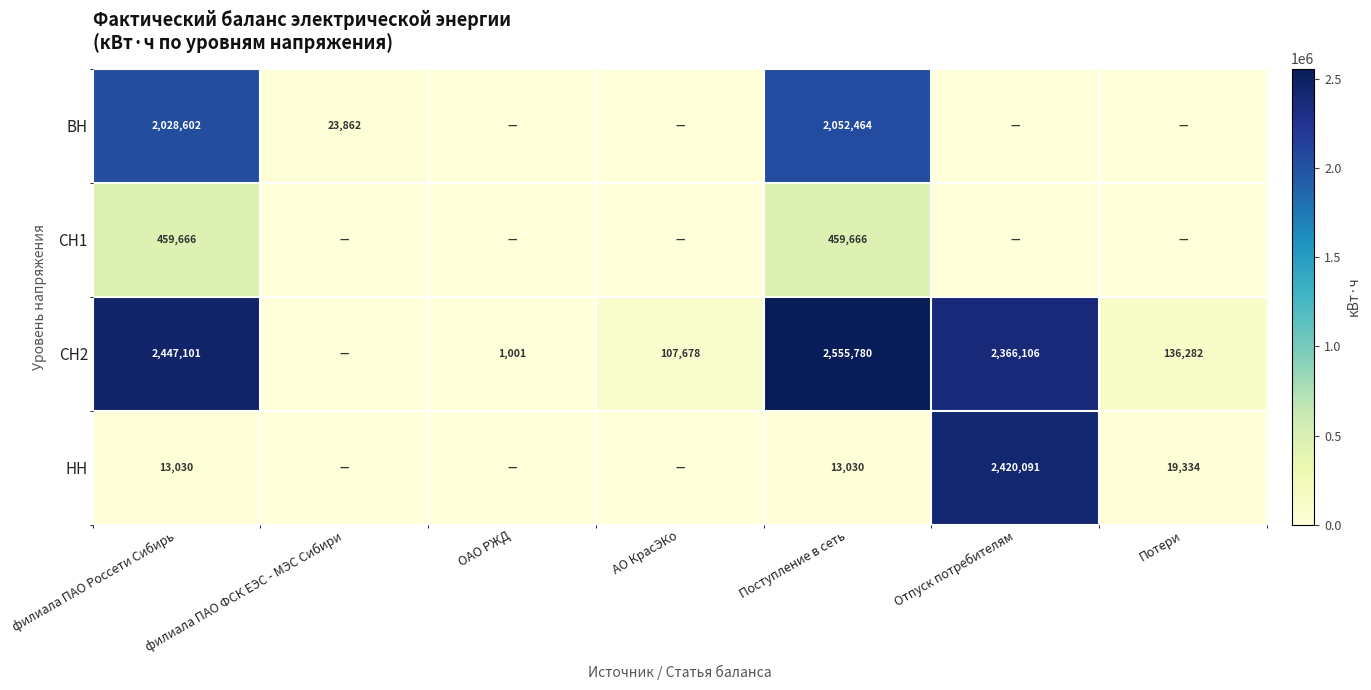

Is it true that ВН equals 954177 at АО КрасЭКо?

False